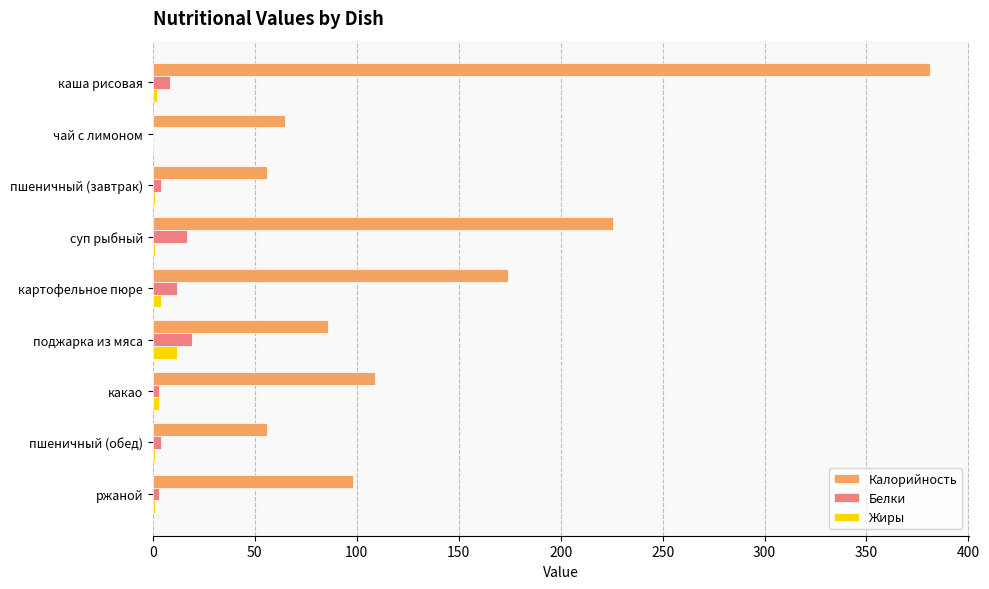

Is it true that Калорийность equals 98.0 at ржаной?

True